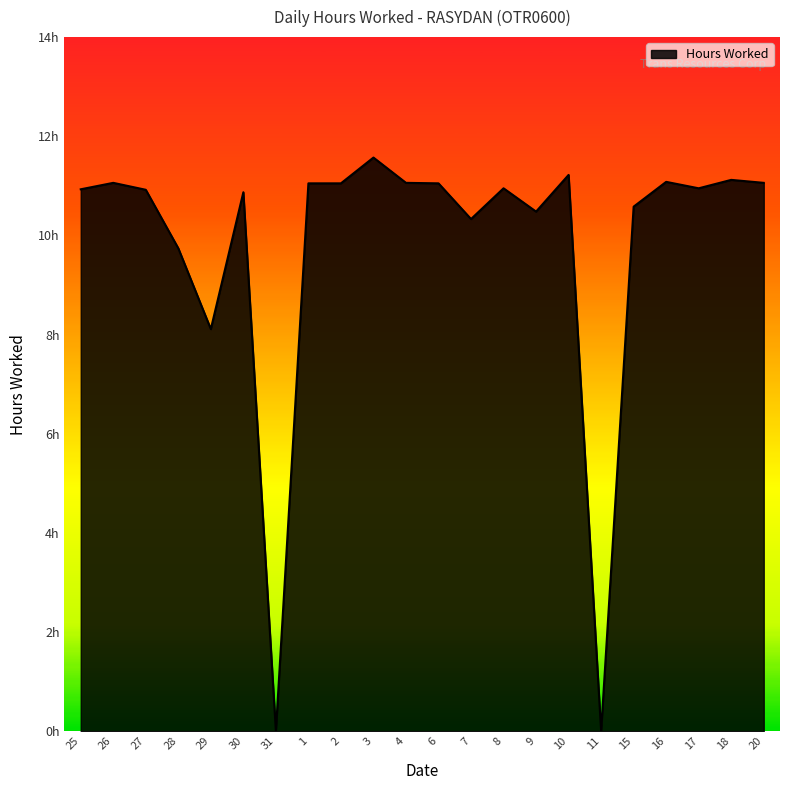

Does the chart have visible grid lines?

No